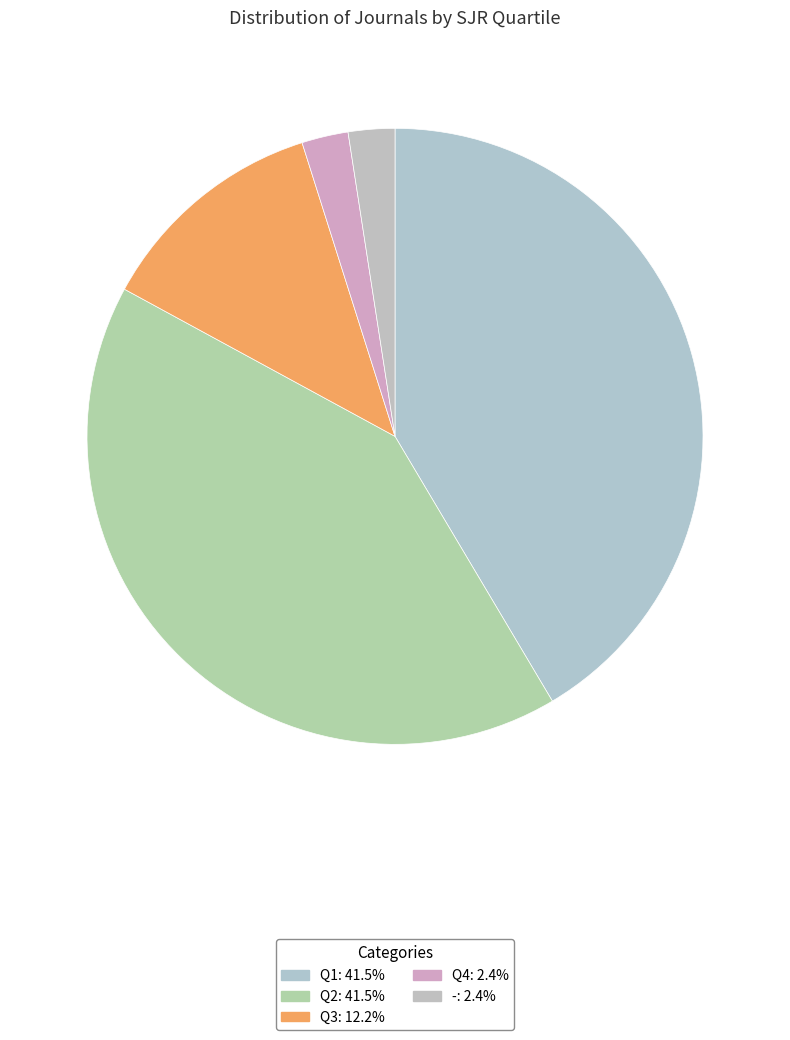

Combined, what portion of the pie is Q3 and Q1?

53.7%